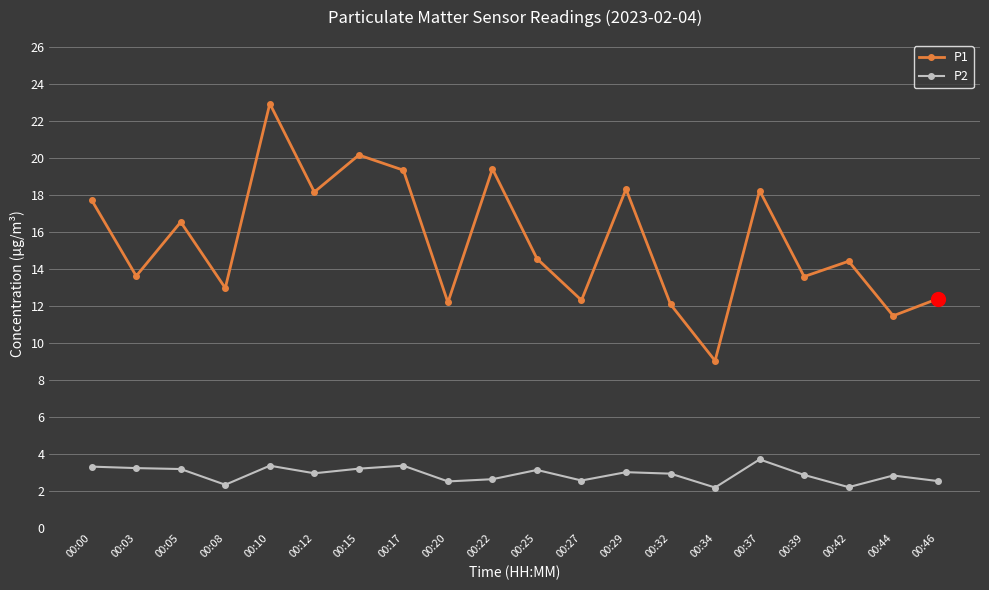

At how many categories does at least one series exceed 6?

20